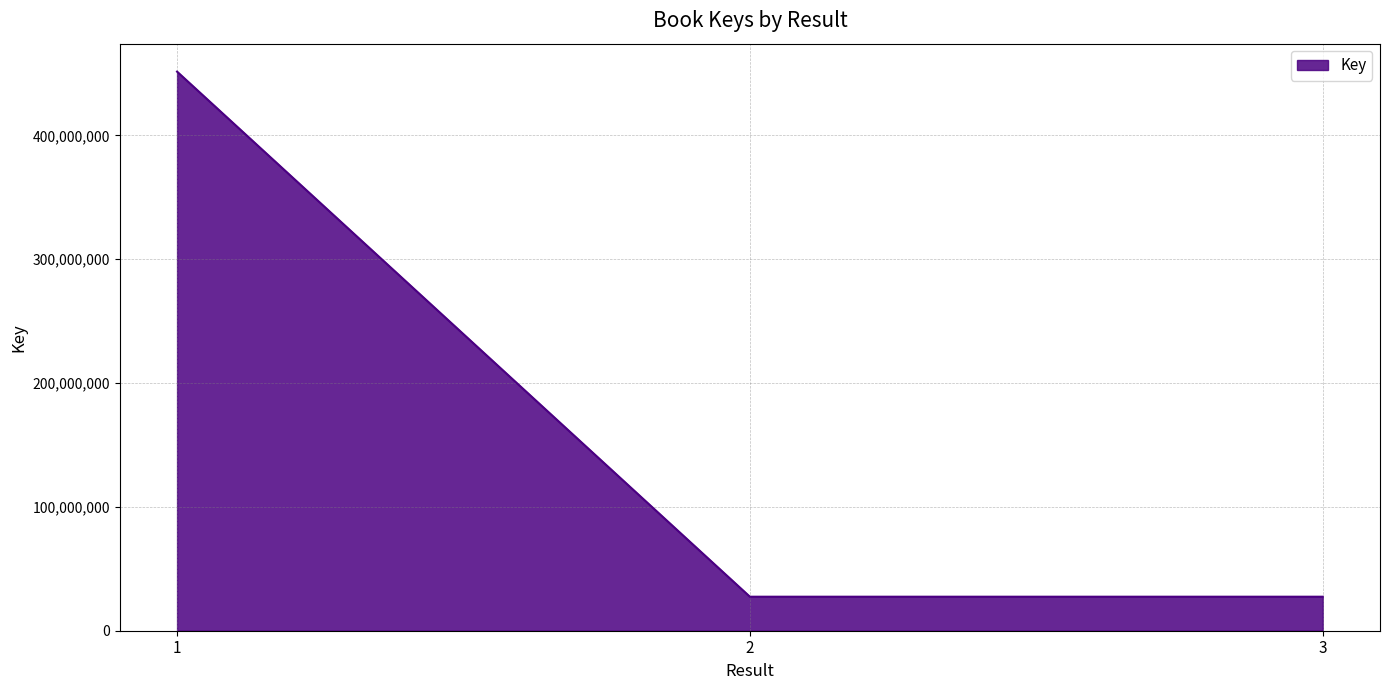

Between 3 and 1, which is larger?

1